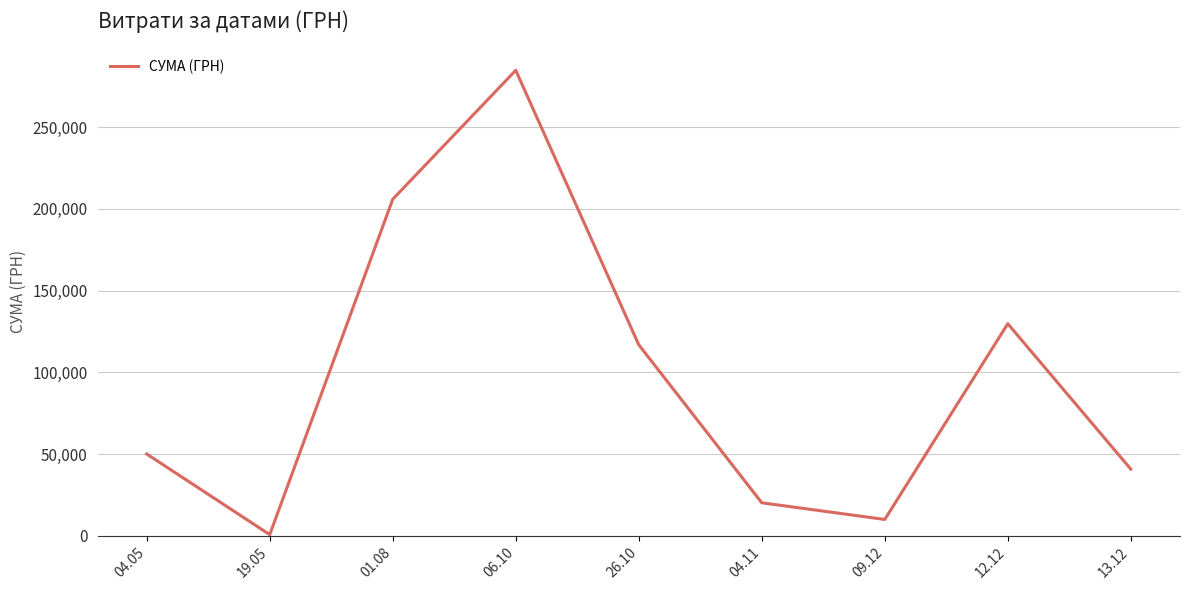

What is the difference between the values at 04.05 and 06.10?

234712.7